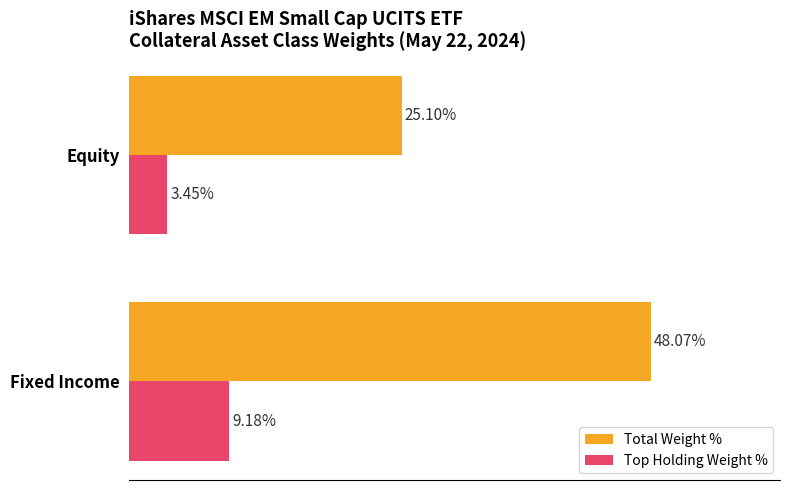

Which series changed the most between Fixed Income and Equity?

Total Weight %